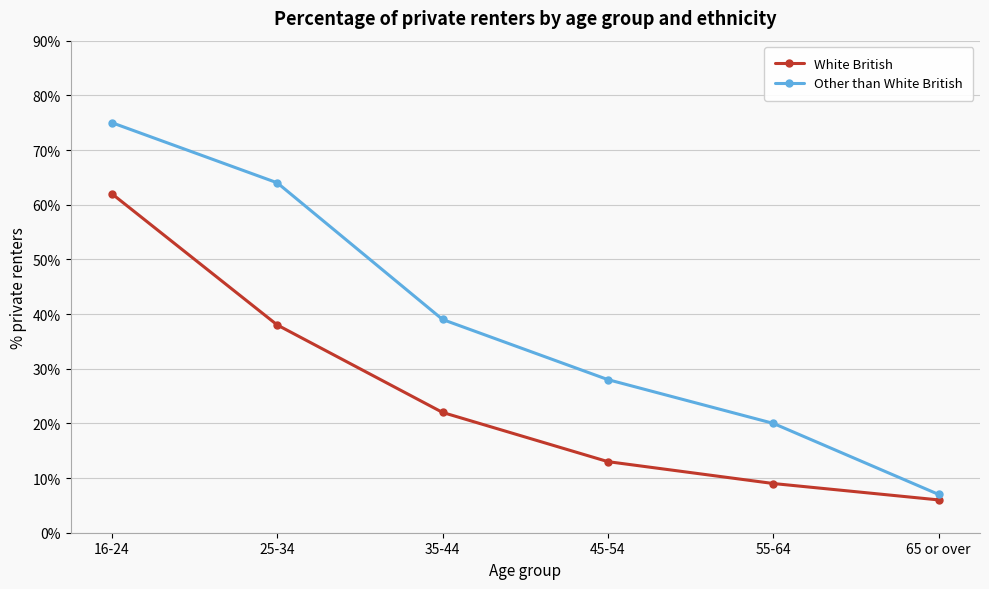

What is the label of the 4th point from the left?

45-54